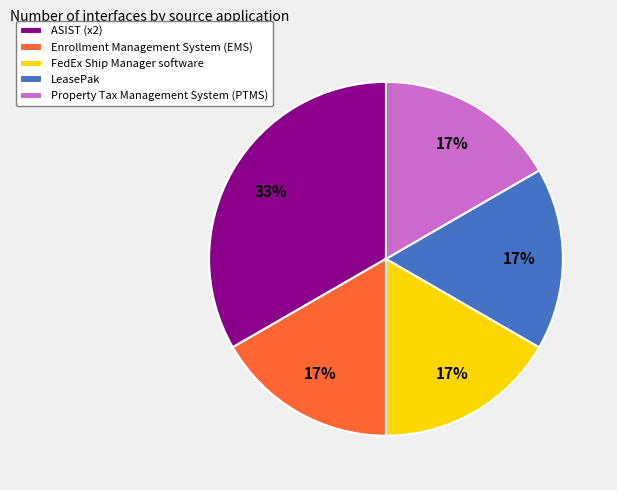

True or false: ASIST accounts for 33% of the total.

True